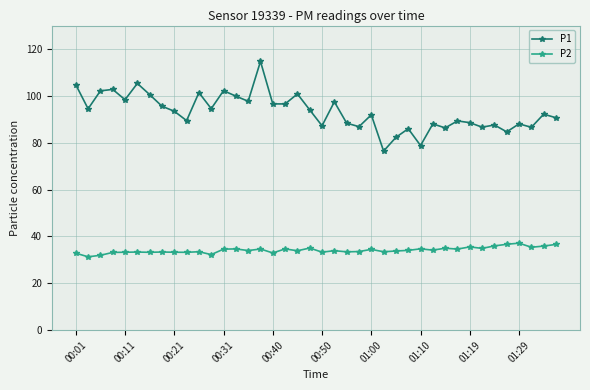

How many lines are shown in the chart?

2